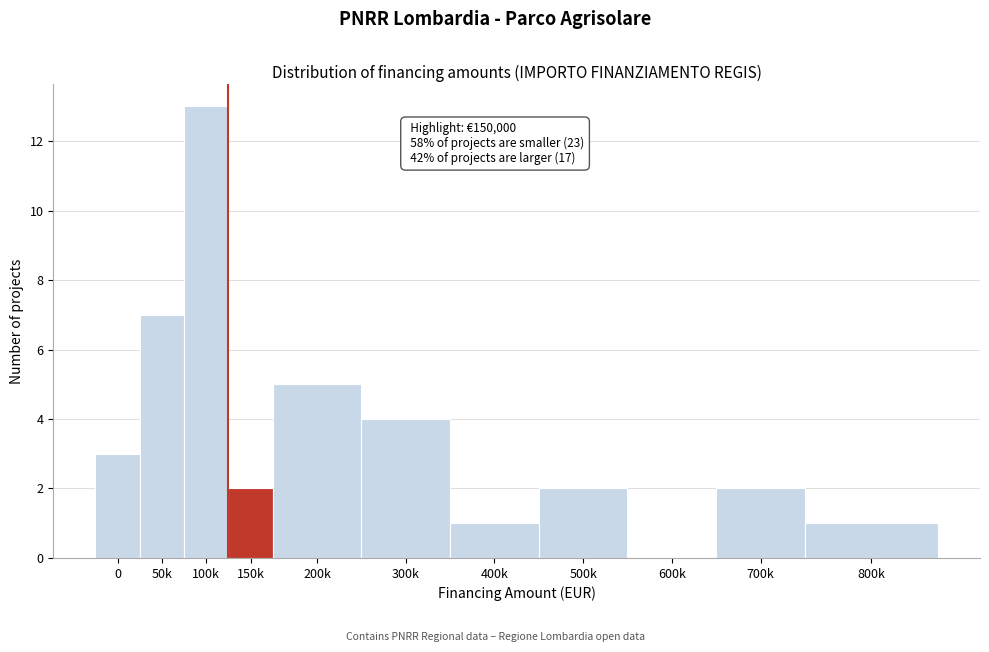

Reading left to right, extract all data points from this chart.

0=3	50k=7	100k=13	150k=2	200k=5	300k=4	400k=1	500k=2	600k=0	700k=2	800k=1